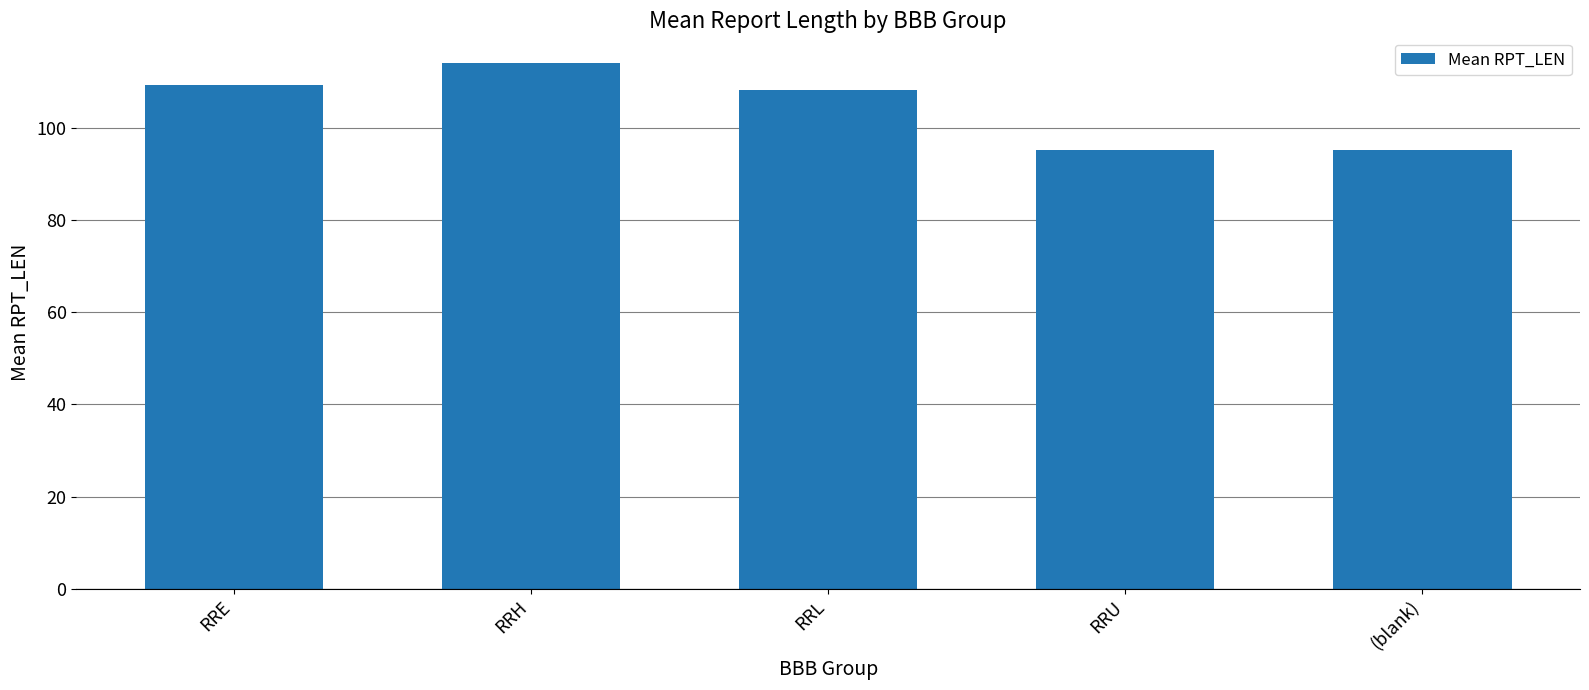

True or false: the data shows 40.4 at RRH.

False